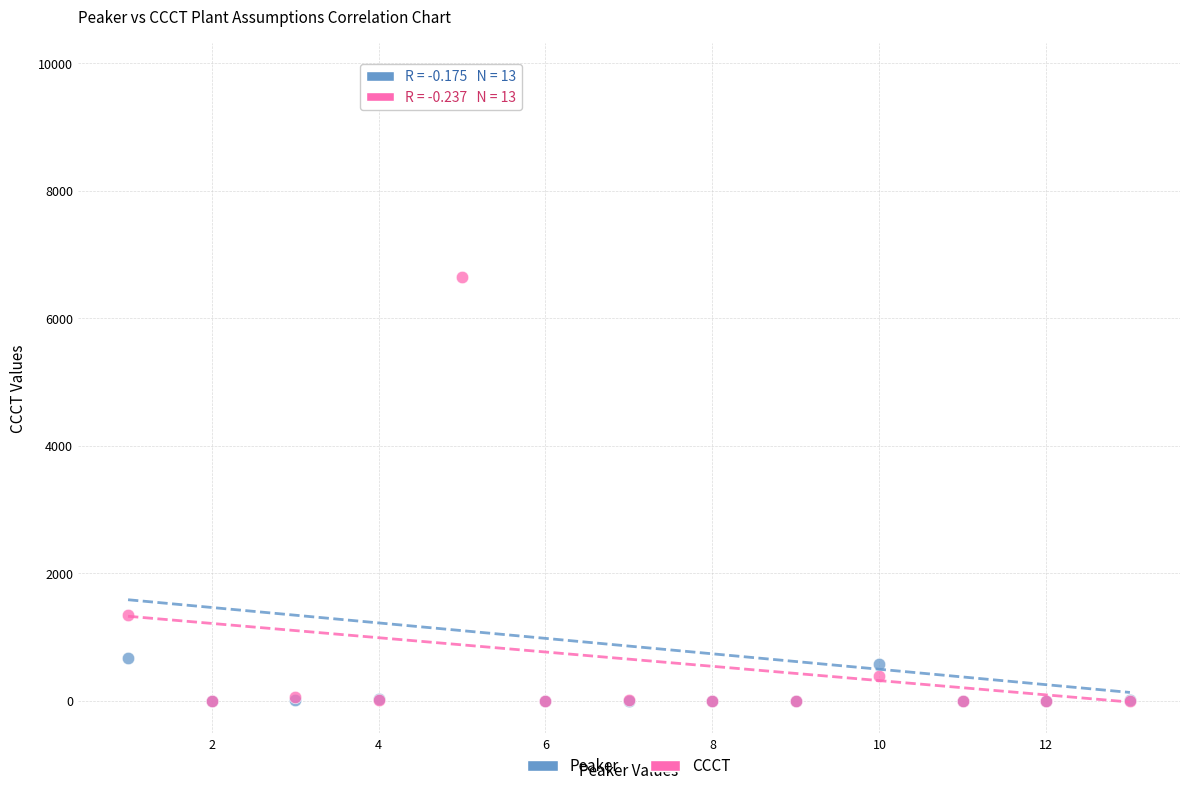

What are all the series names shown in the legend?

Peaker, CCCT